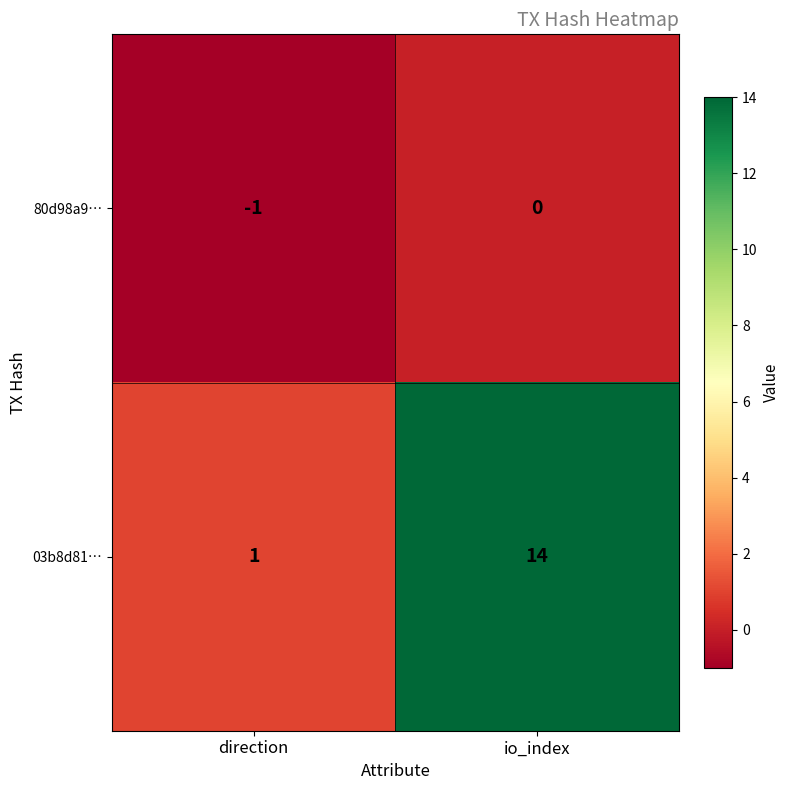

What is the average value of the 03b8d81… series?

8